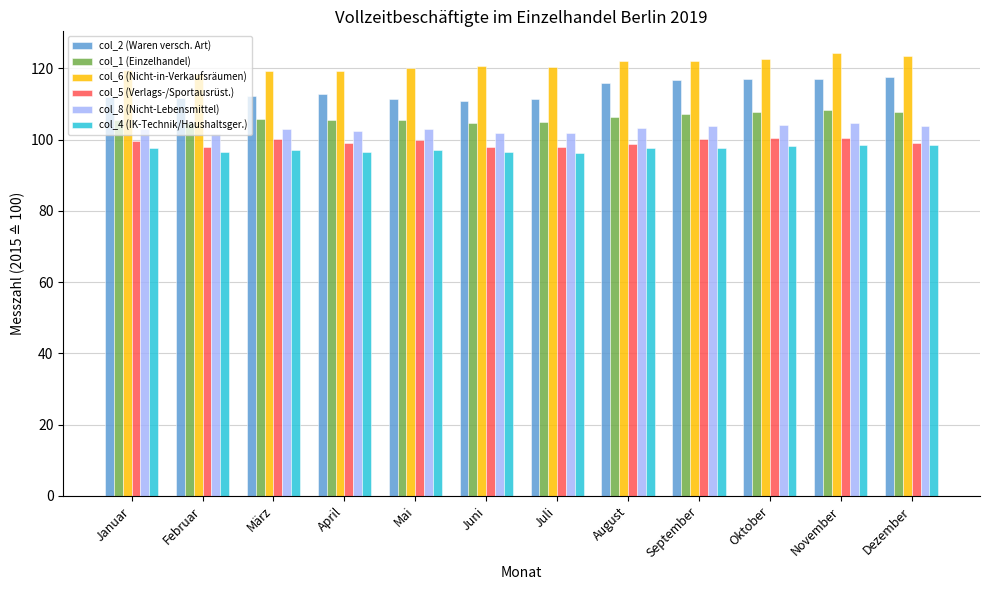

What is the label of the 12th bar from the right?

Januar